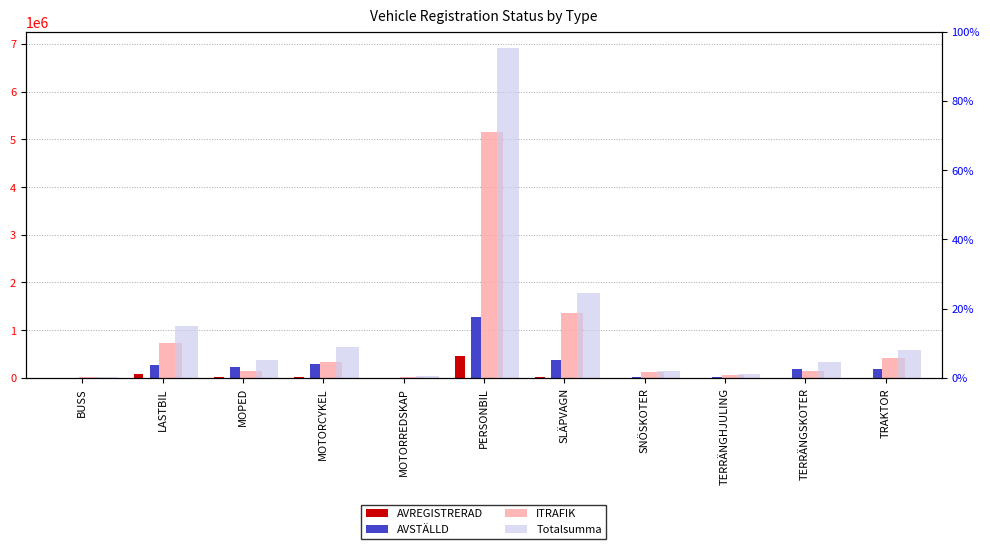

What is the difference between the highest and lowest values at TRAKTOR?

583475